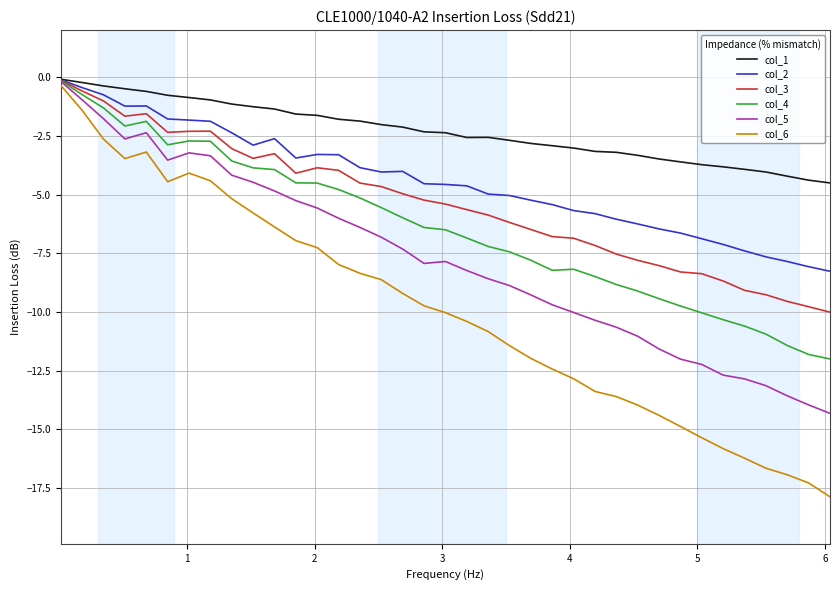

Is this an area chart (filled region under the line)?

No